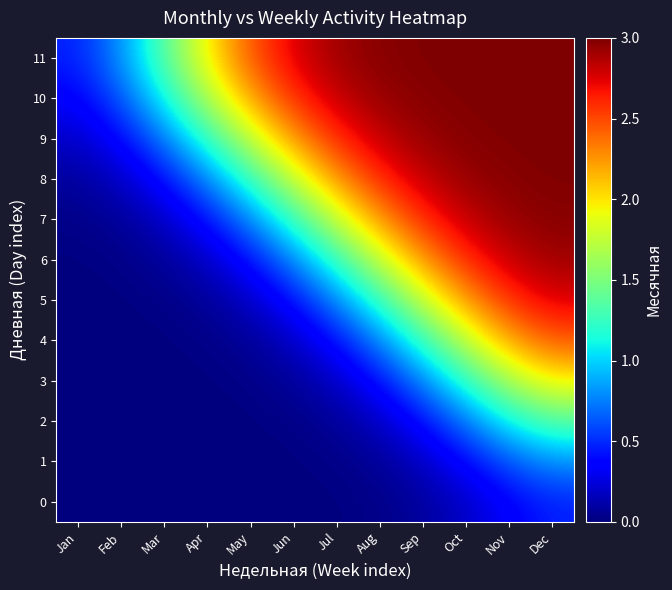

What is the greatest value displayed?

3.0